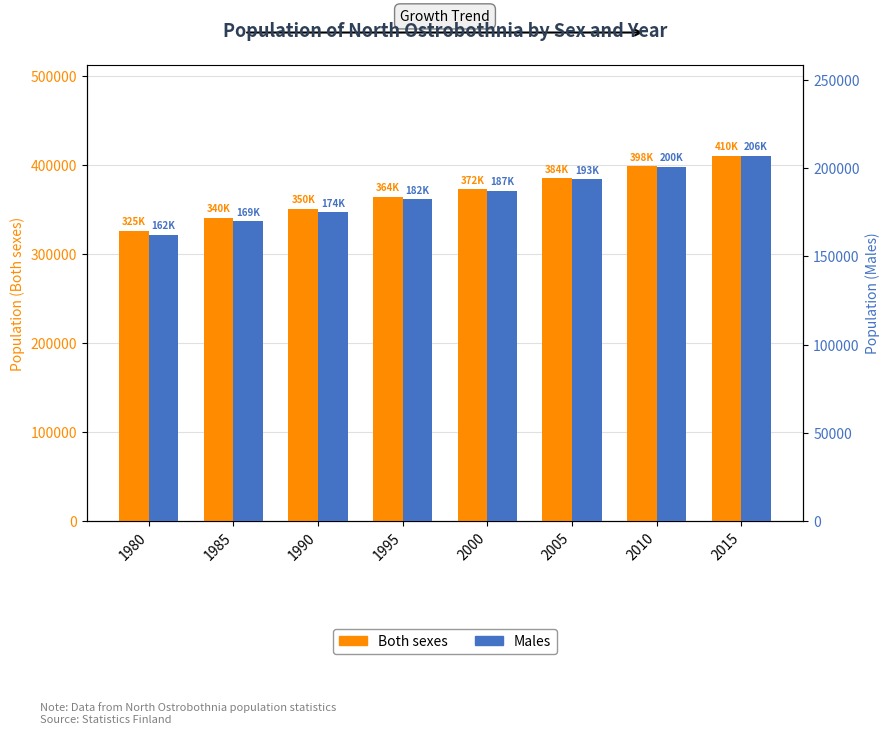

What is the sum of the Both sexes values at 2015 and 1985?

750917